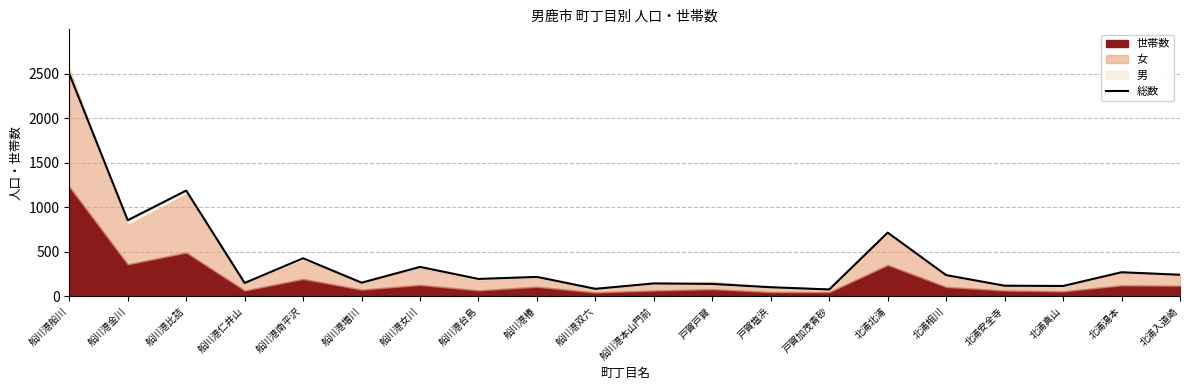

Count the number of values greater than 219.

9